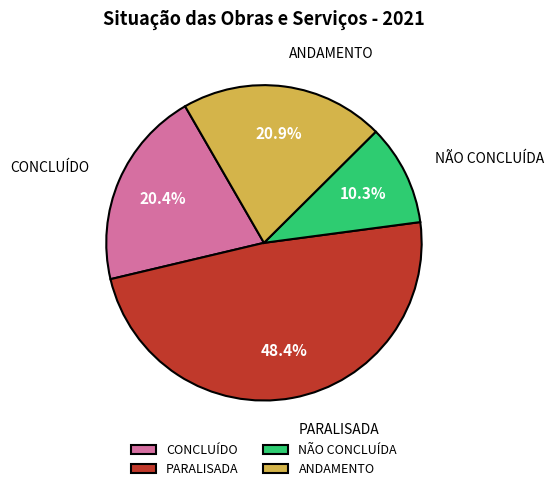

To the nearest percent, what is the average slice percentage?

25%